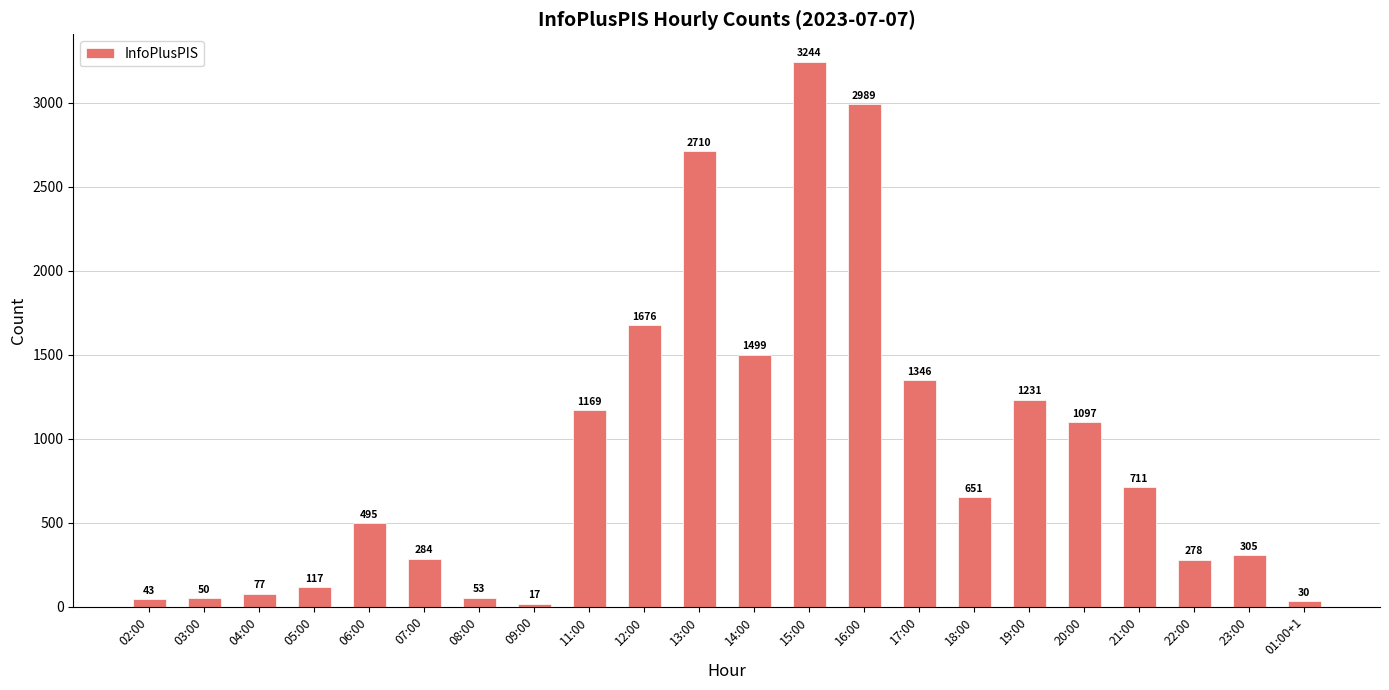

The chart shows a value of 53 at 08:00. True or false?

True